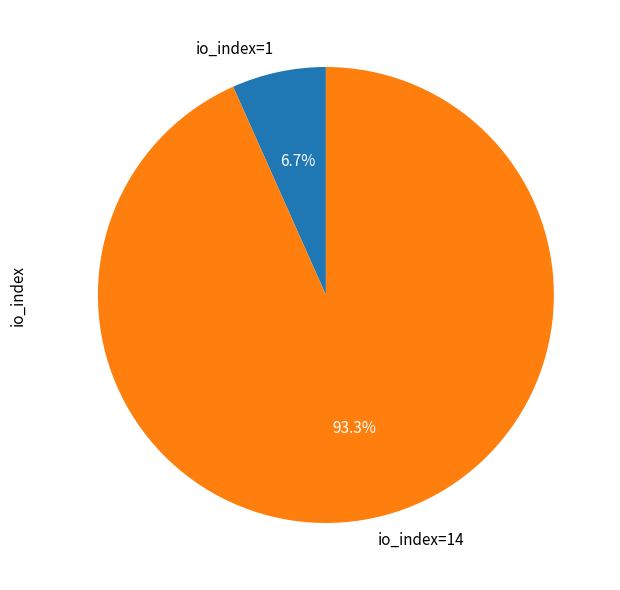

To the nearest percent, what percentage of the pie is io_index=1?

7%